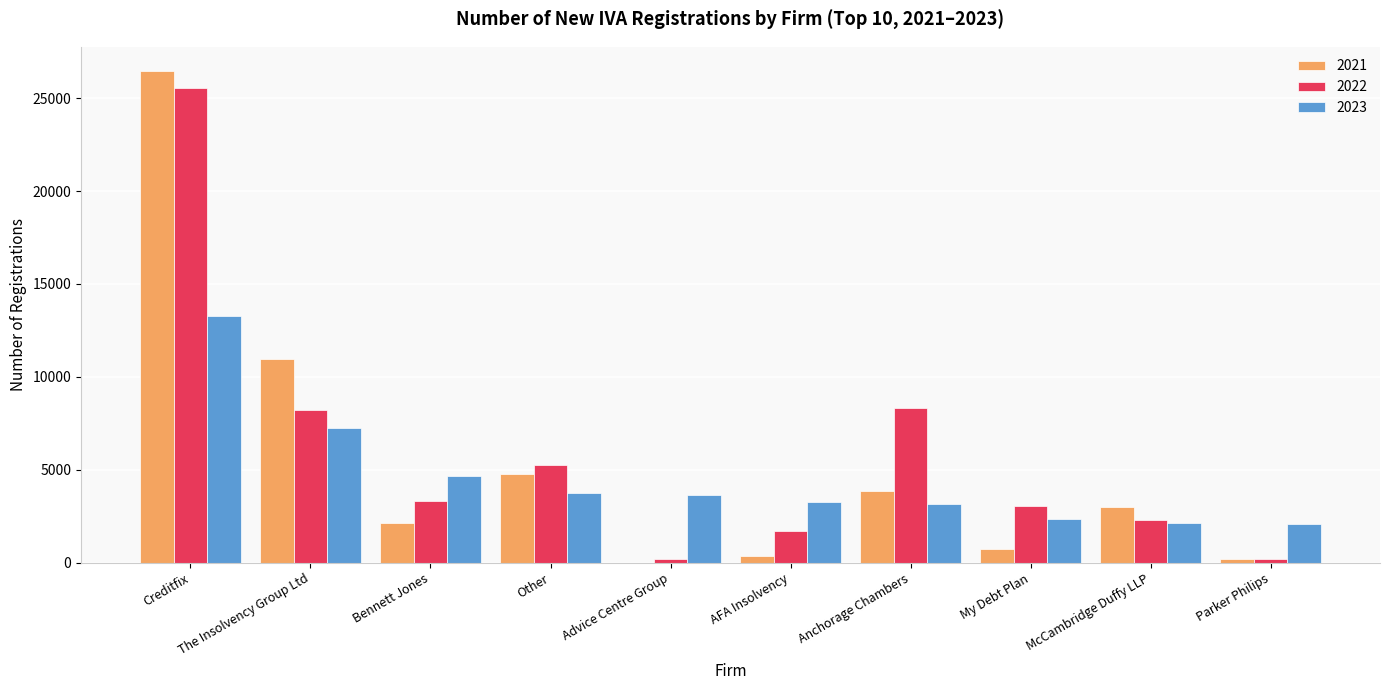

At which category is the sum across all series the highest?

Creditfix